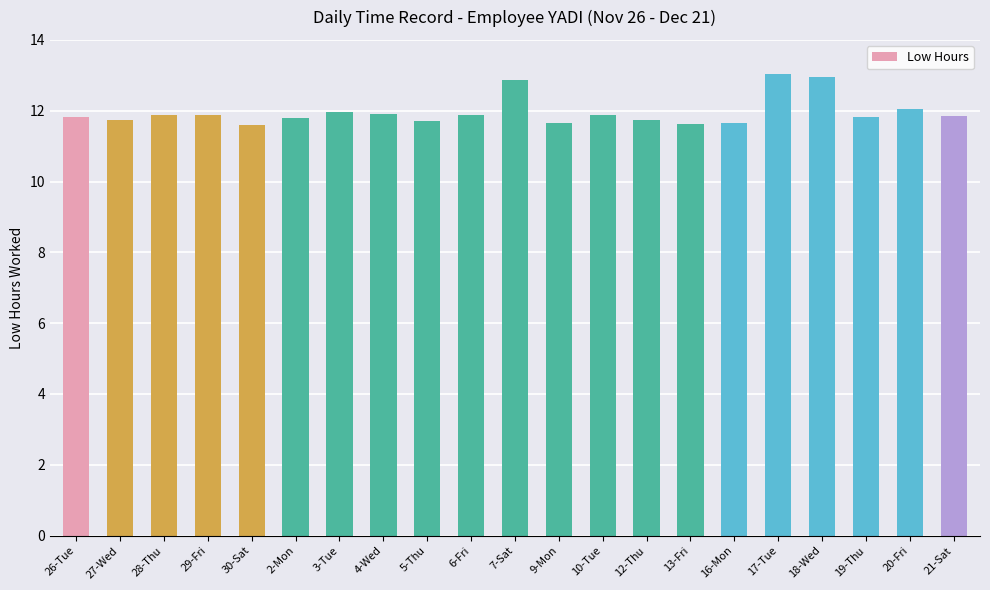

What is the difference between the maximum and minimum values?

1.4